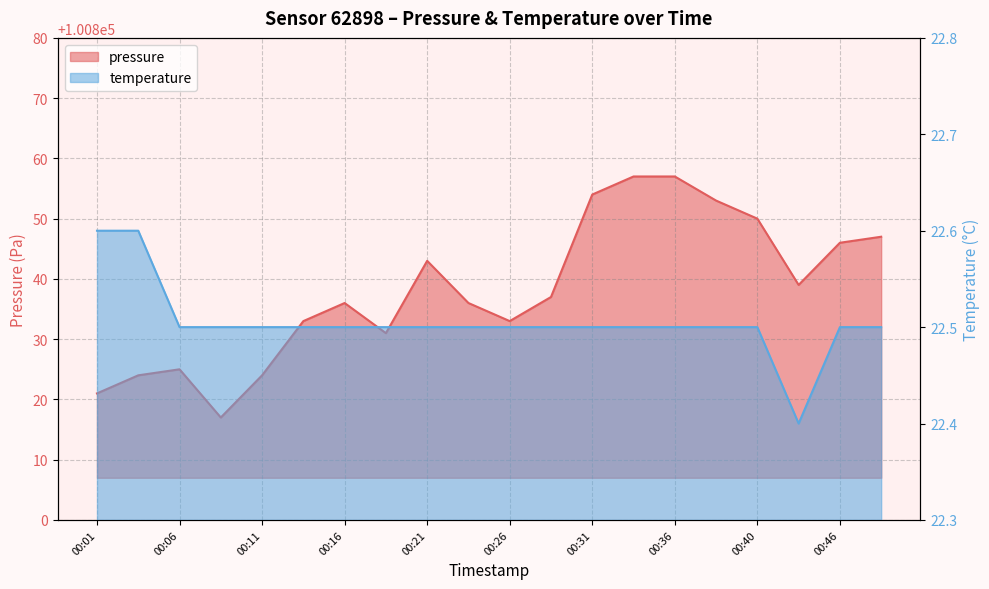

At how many categories does at least one series exceed 67869?

20